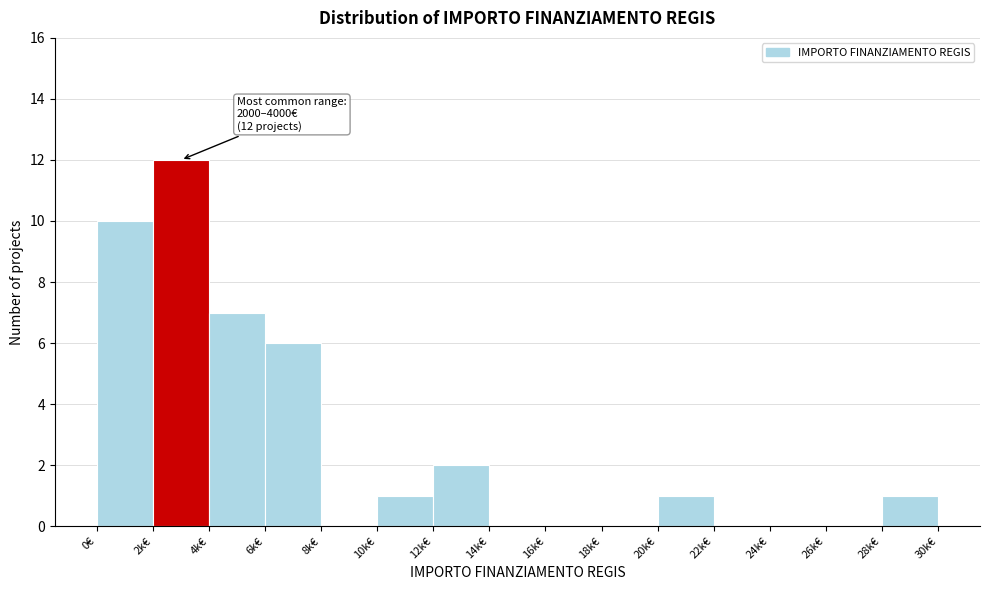

Reading left to right, what are all the values shown in this chart?

0€=10	2k€=12	4k€=7	6k€=6	8k€=0	10k€=1	12k€=2	14k€=0	16k€=0	18k€=0	20k€=1	22k€=0	24k€=0	26k€=0	28k€=1